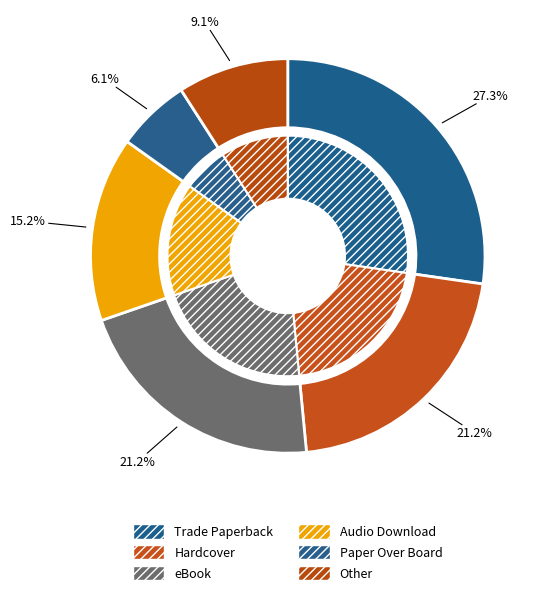

The Hardcover slice represents 21% of the pie. True or false?

True